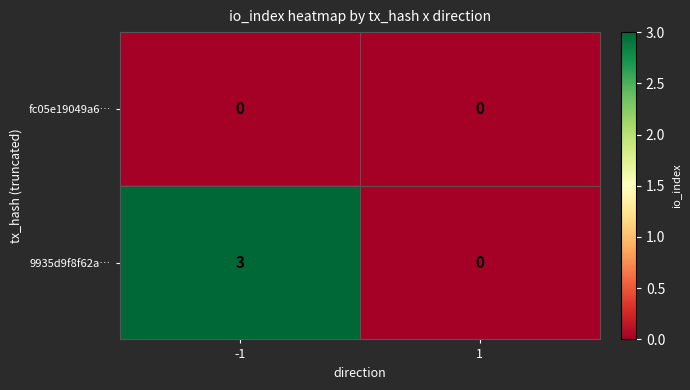

Reading right to left, list all the values displayed in this chart.

fc05e19049a6…: 0	0
9935d9f8f62a…: 0	3